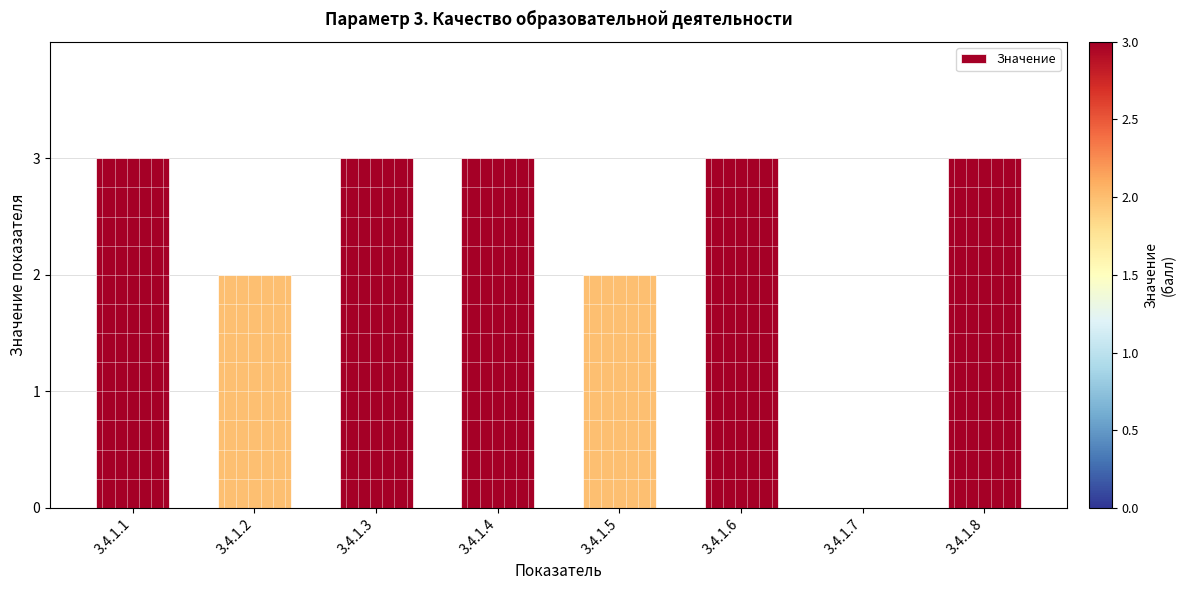

The chart shows a value of 5 at 3.4.1.4. True or false?

False